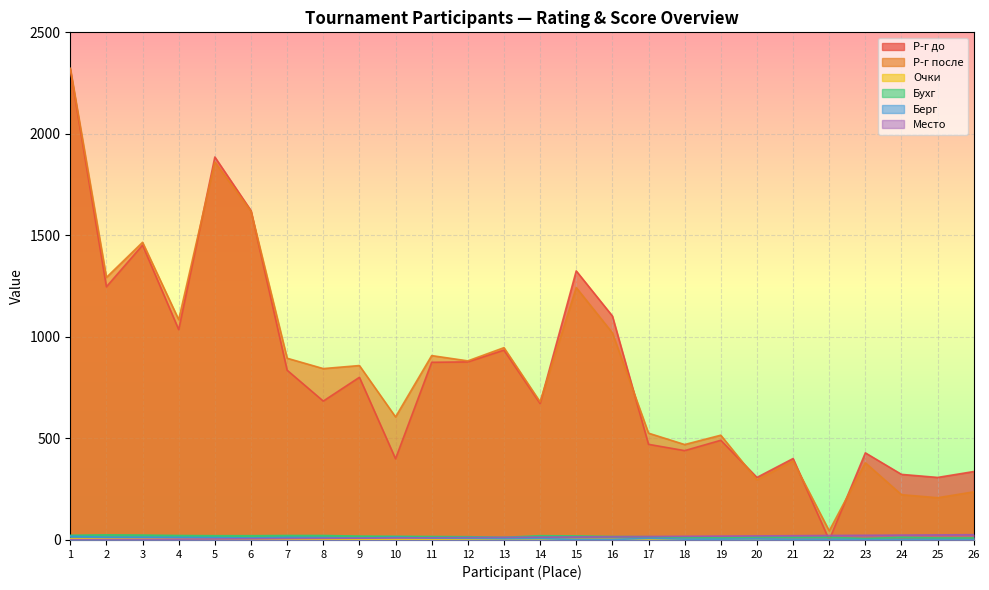

True or false: Место and Р-г после cross at least once.

False